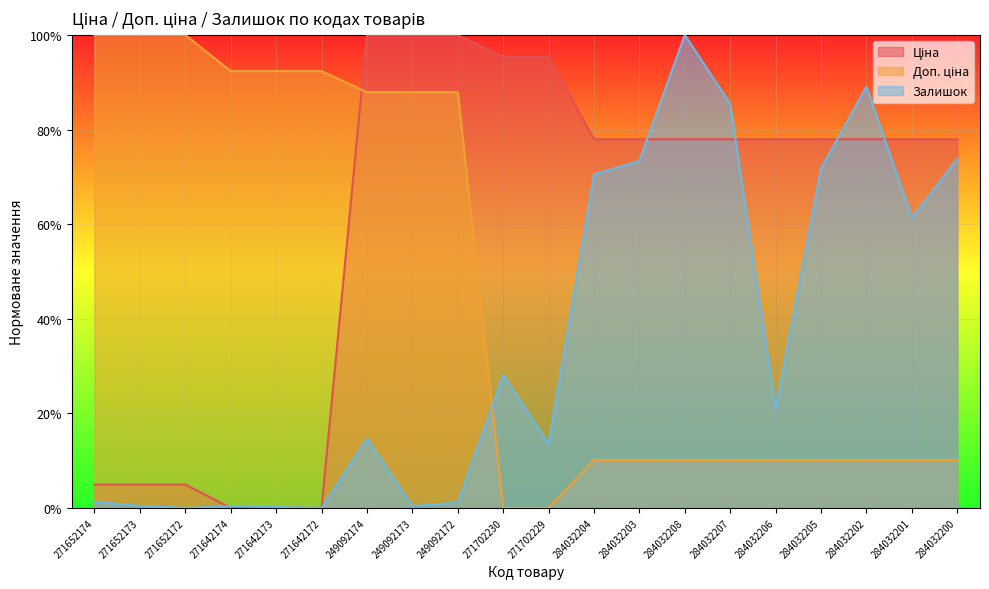

List the series in order of their peak value, highest first.

Ціна, Доп. ціна, Залишок